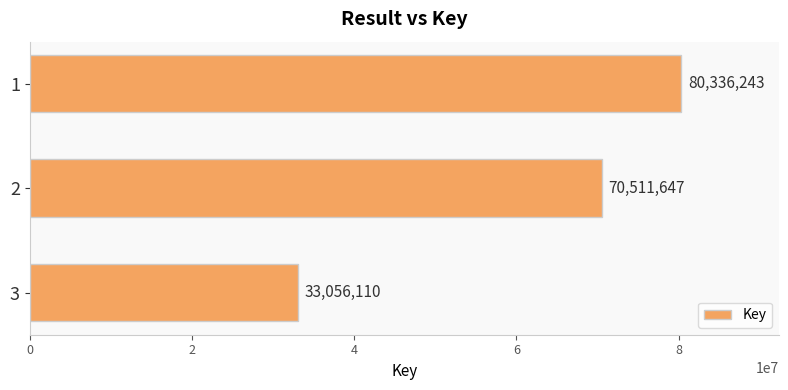

List the labels in order of value, smallest first.

3, 2, 1